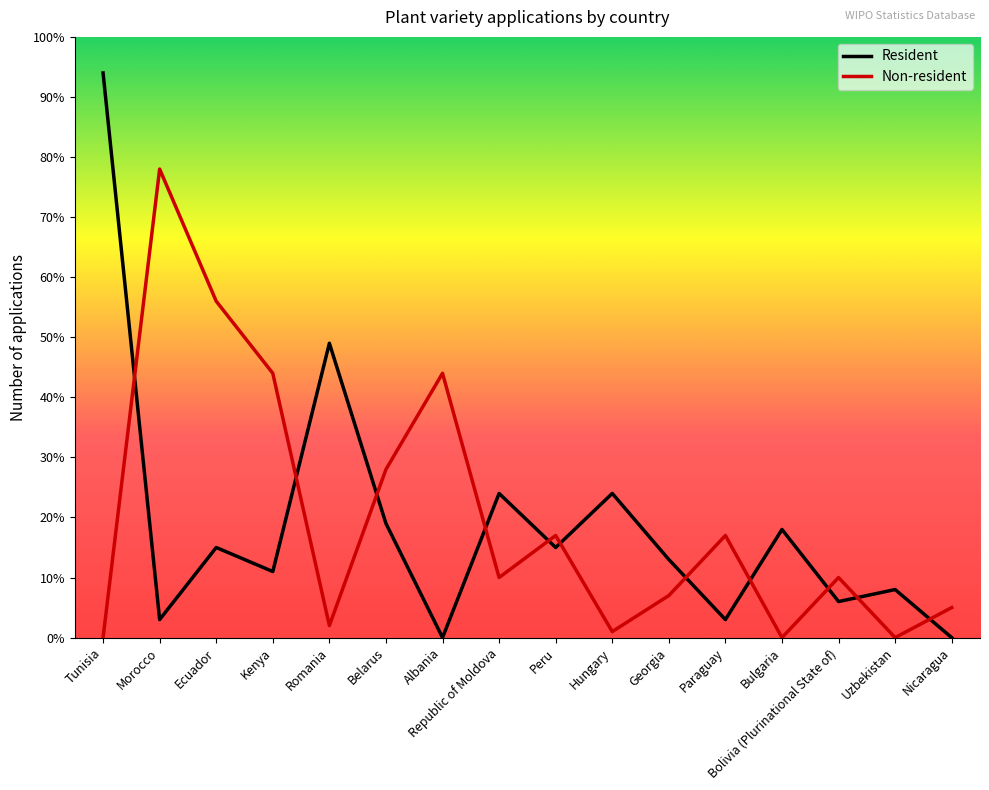

Reading right to left, list all the values displayed in this chart.

Resident: 0	8	6	18	3	13	24	15	24	0	19	49	11	15	3	94
Non-resident: 5	0	10	0	17	7	1	17	10	44	28	2	44	56	78	0